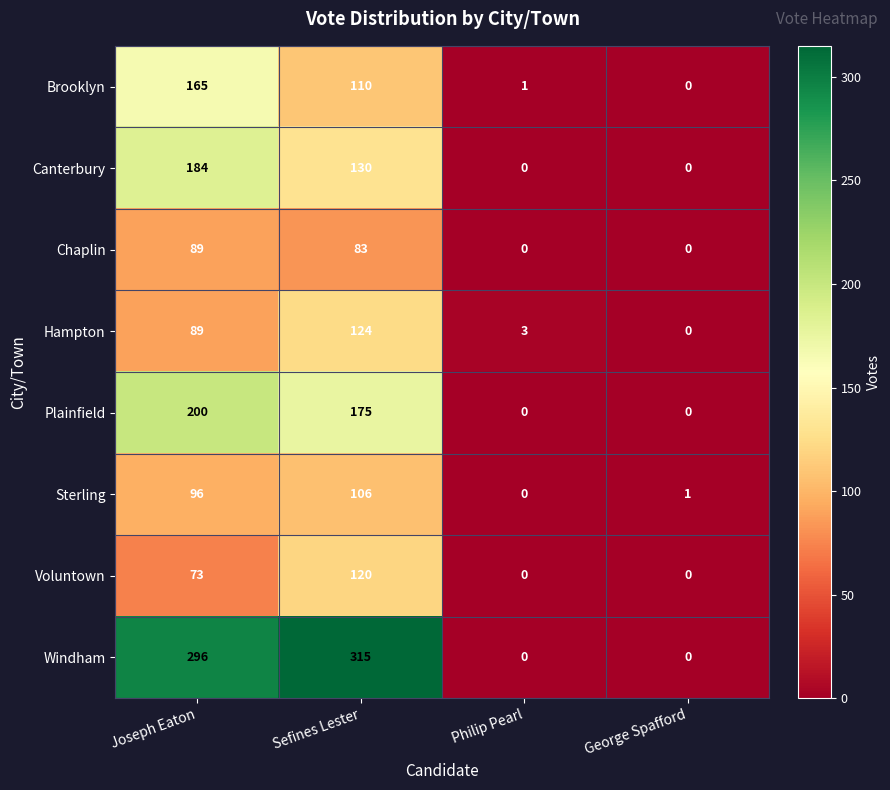

True or false: Canterbury has a value of 0 at George Spafford.

True